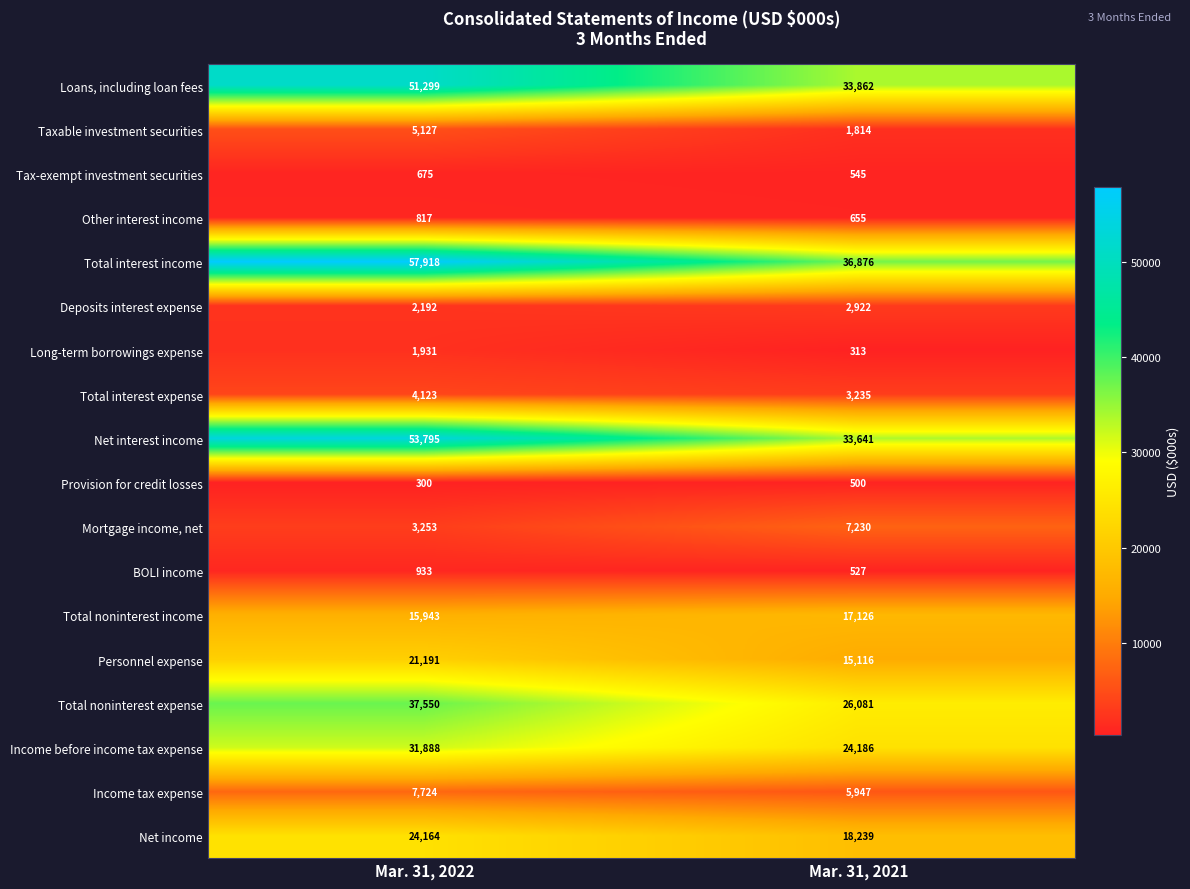

At which category does the chart reach its minimum across all series?

Mar. 31, 2022